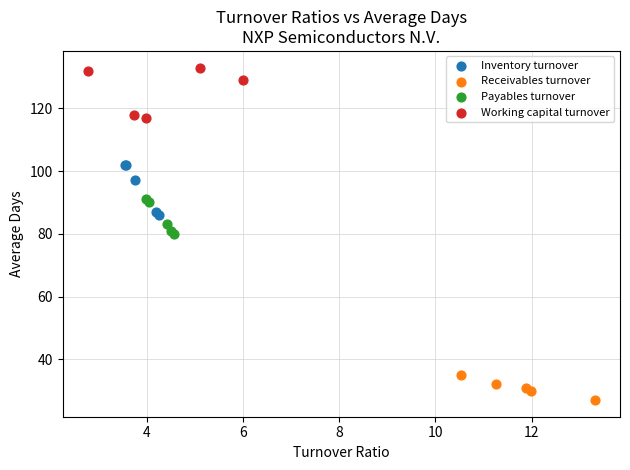

Which series reaches the maximum Y coordinate?

Working capital turnover